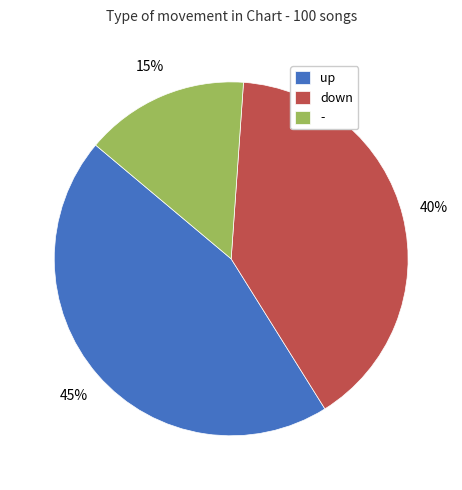

To the nearest percent, what portion does down represent?

40%